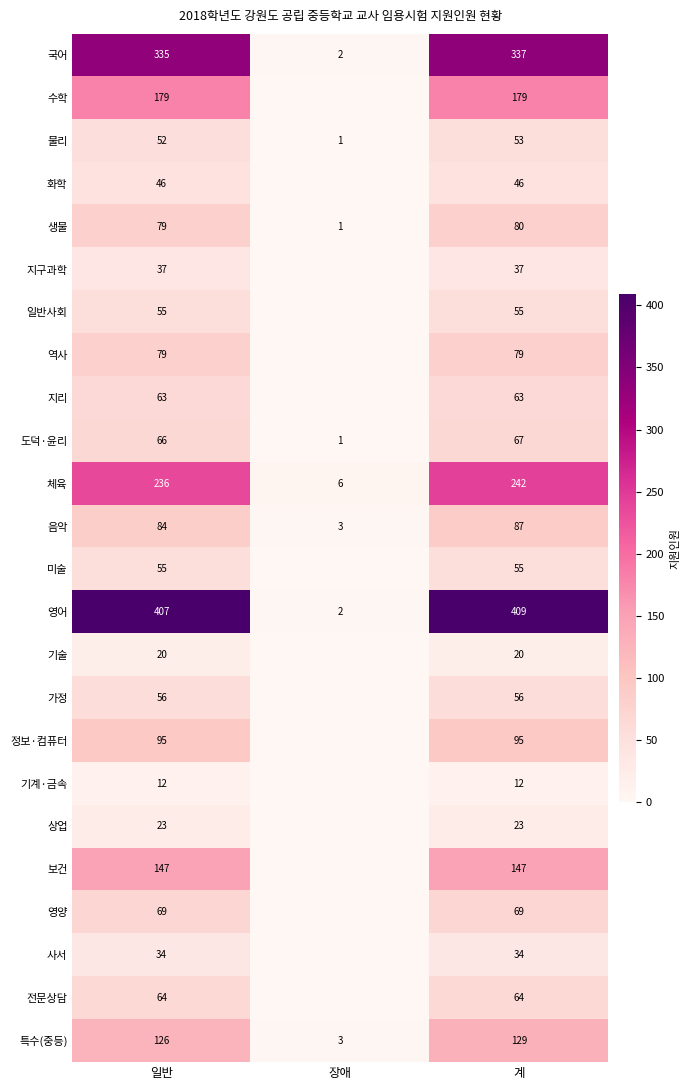

Where is 물리 nearest to the value 27?

일반